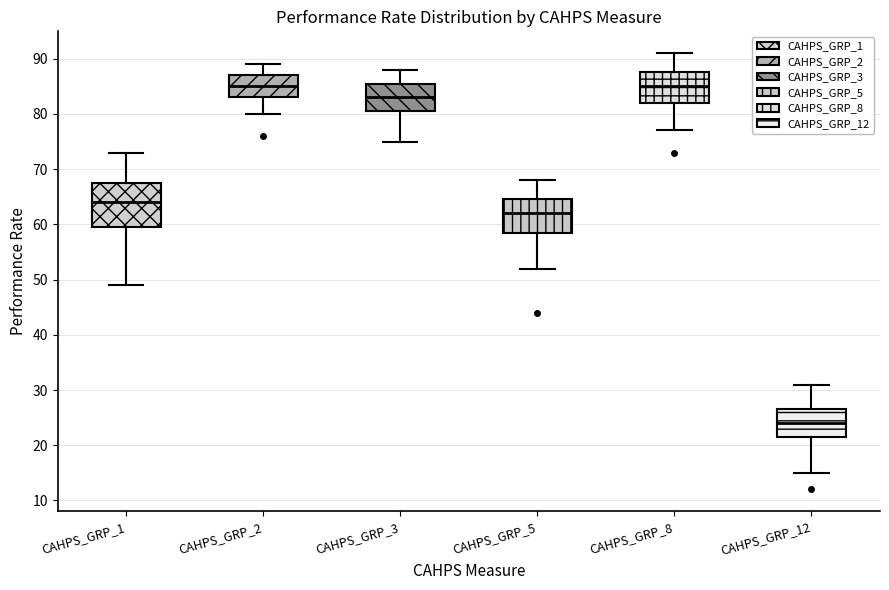

Comparing the boxes themselves (not the whiskers), which one is the tallest?

CAHPS_GRP_1